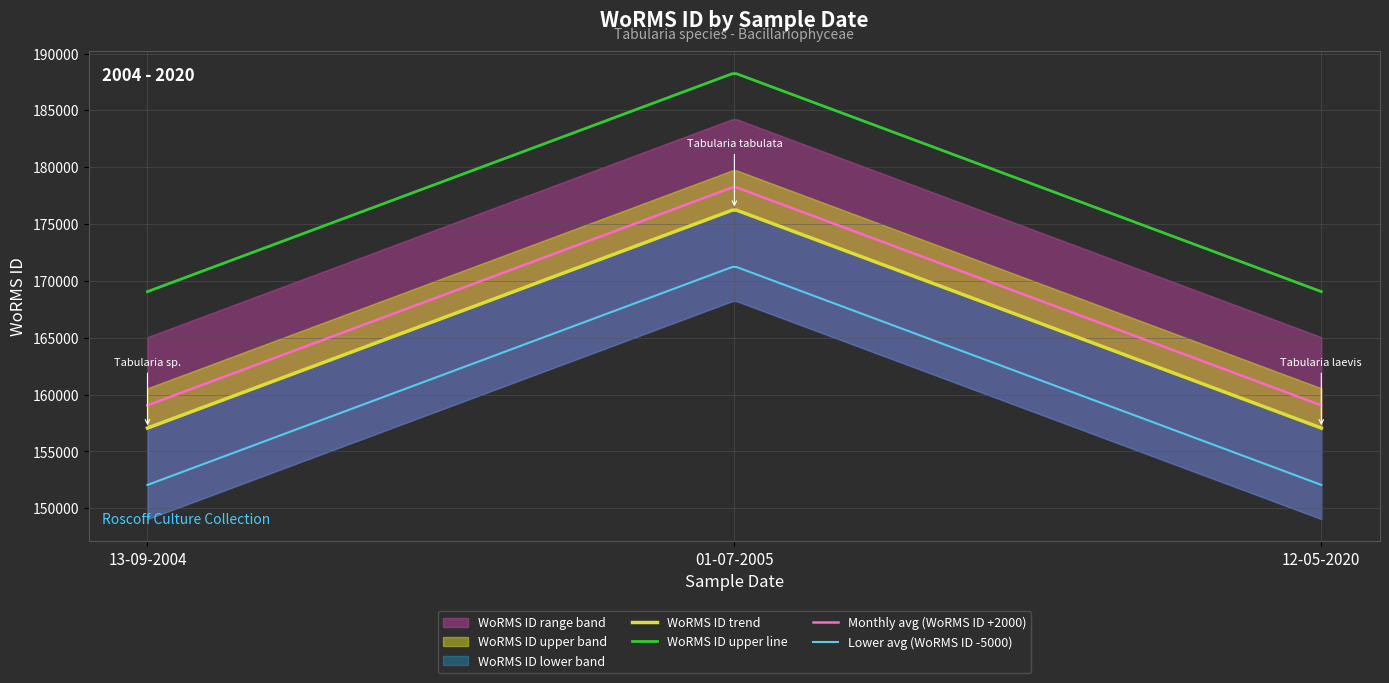

Does the chart have visible grid lines?

Yes